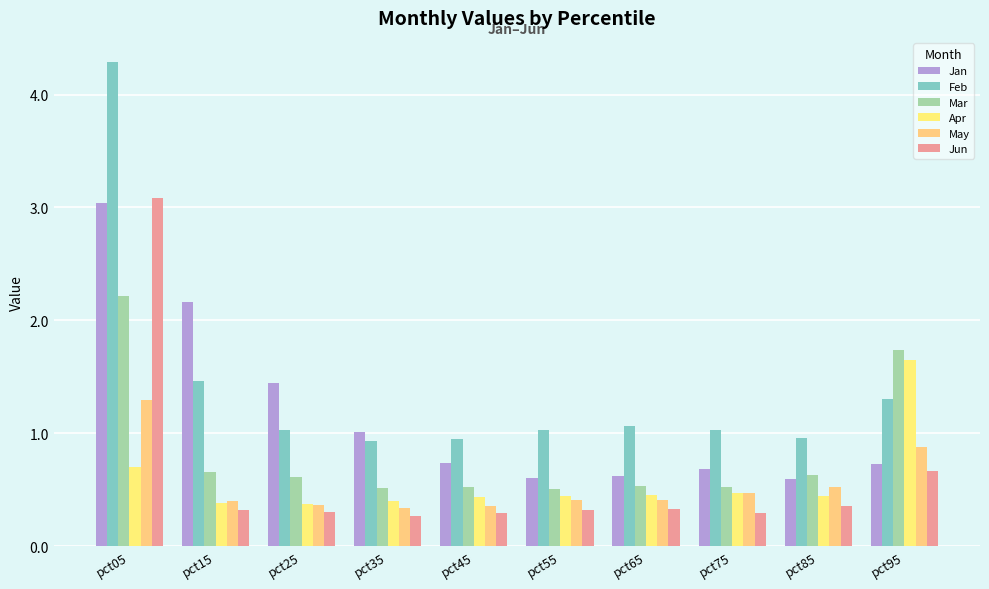

Is the value of Feb at pct25 greater than the value of Jan at pct95?

Yes